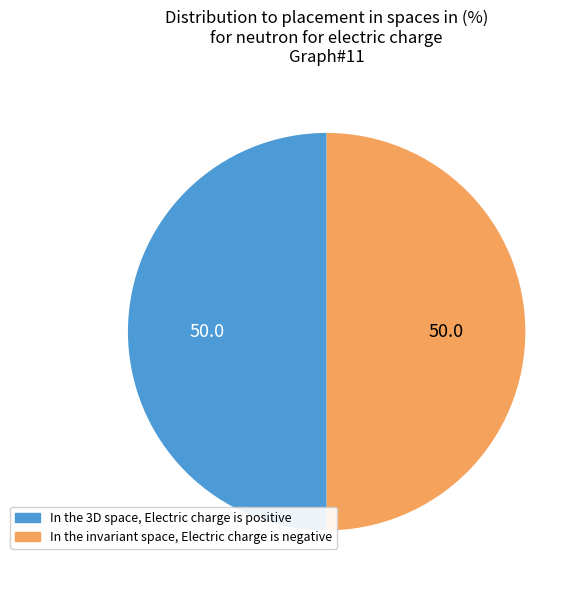

Count the number of slices in the pie.

2